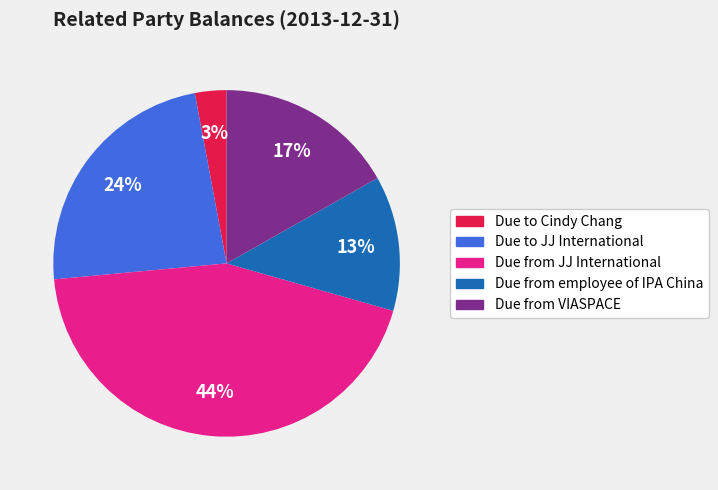

To the nearest percent, what is the difference between the largest and smallest slice percentages?

41%